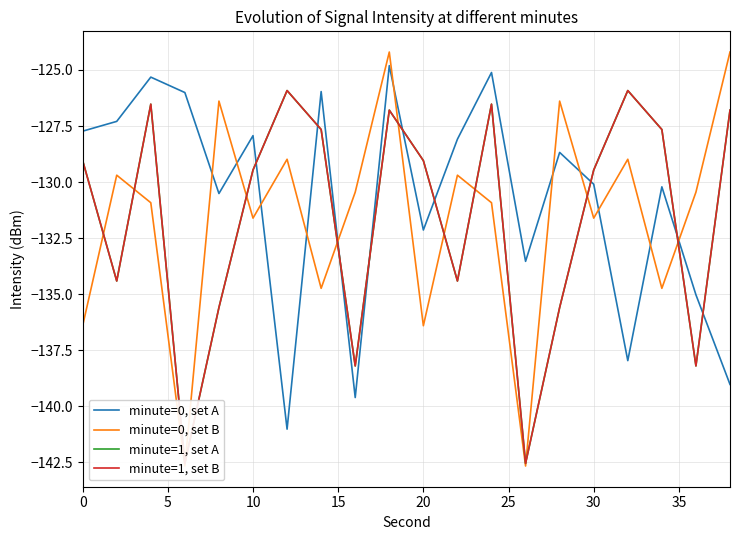

What is the highest value of the minute=0, set A series?

-124.8